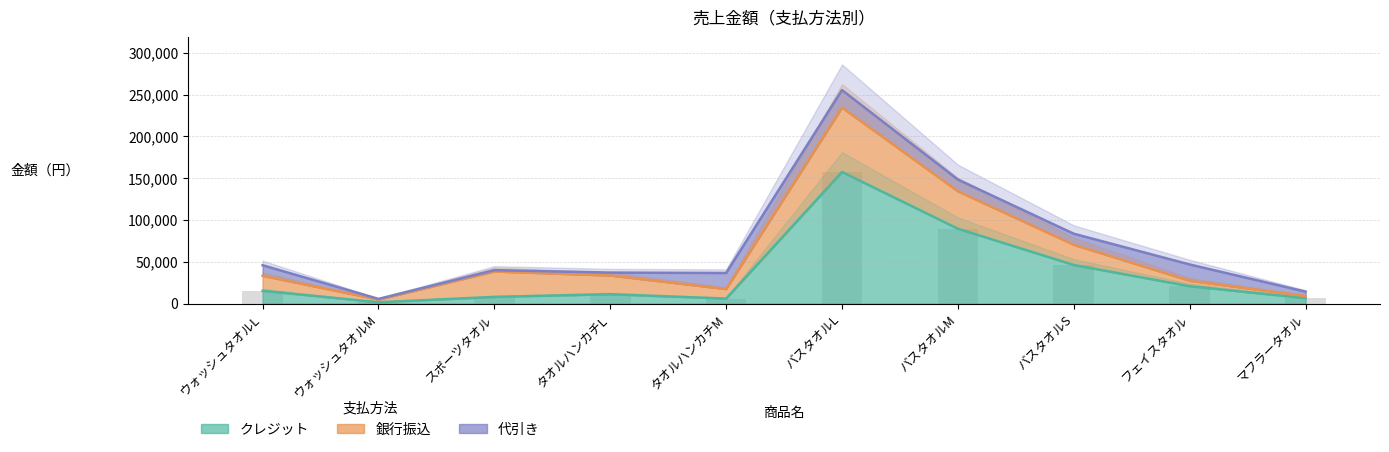

What is the spread (max minus min) of values at ウォッシュタオルM?

2400